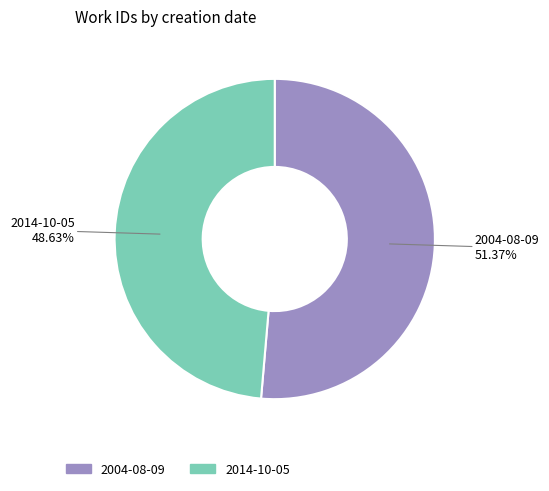

Is the sum of 2004-08-09 and 2014-10-05 greater than half?

Yes